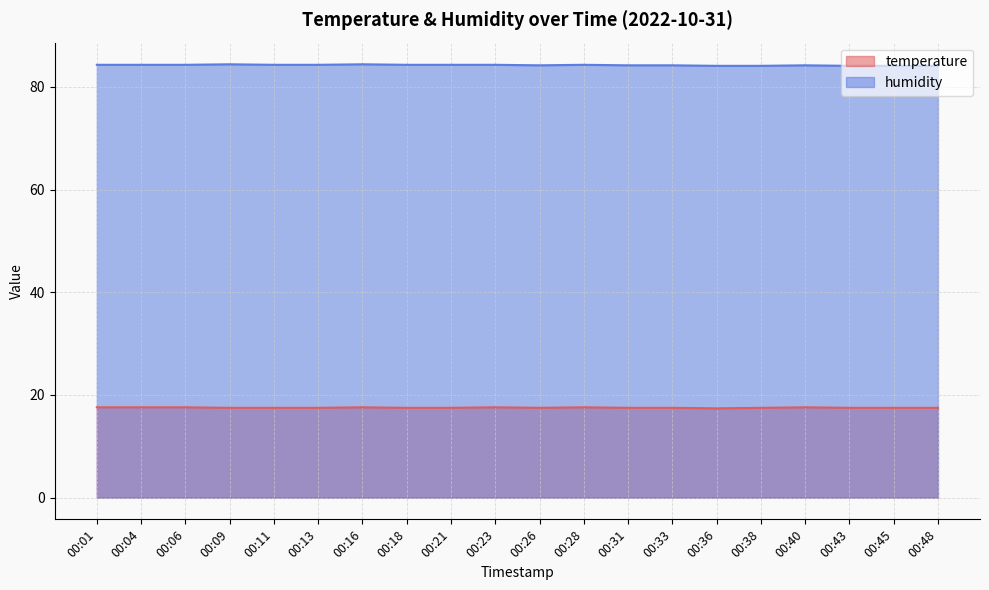

Reading left to right, what are all the values shown in this chart?

temperature: 00:01=17.6	00:04=17.6	00:06=17.6	00:09=17.5	00:11=17.5	00:13=17.5	00:16=17.6	00:18=17.5	00:21=17.5	00:23=17.6	00:26=17.5	00:28=17.6	00:31=17.5	00:33=17.5	00:36=17.4	00:38=17.5	00:40=17.6	00:43=17.5	00:45=17.5	00:48=17.5
humidity: 00:01=84.3	00:04=84.3	00:06=84.3	00:09=84.4	00:11=84.3	00:13=84.3	00:16=84.4	00:18=84.3	00:21=84.3	00:23=84.3	00:26=84.2	00:28=84.3	00:31=84.2	00:33=84.2	00:36=84.1	00:38=84.1	00:40=84.2	00:43=84.1	00:45=84.1	00:48=84.1